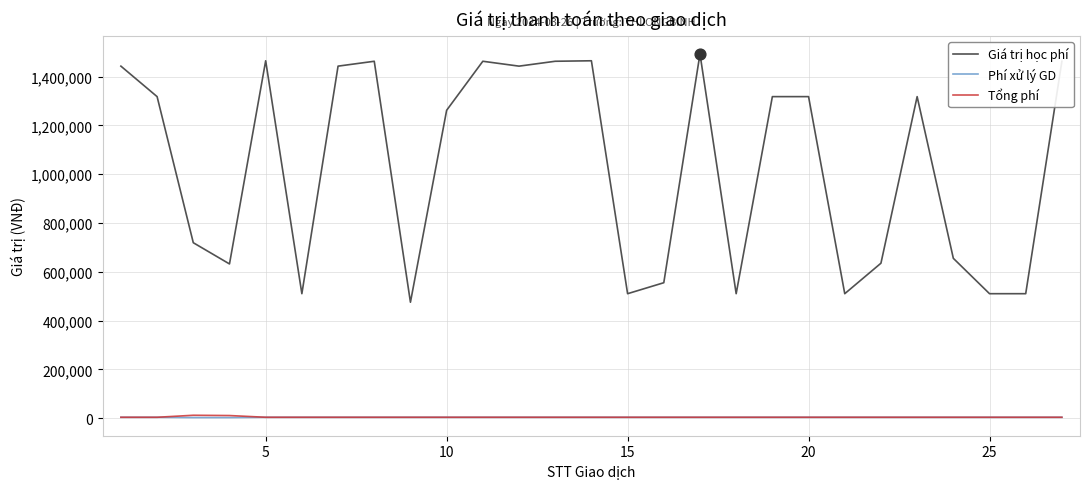

Which series has the largest total across all categories?

Giá trị học phí